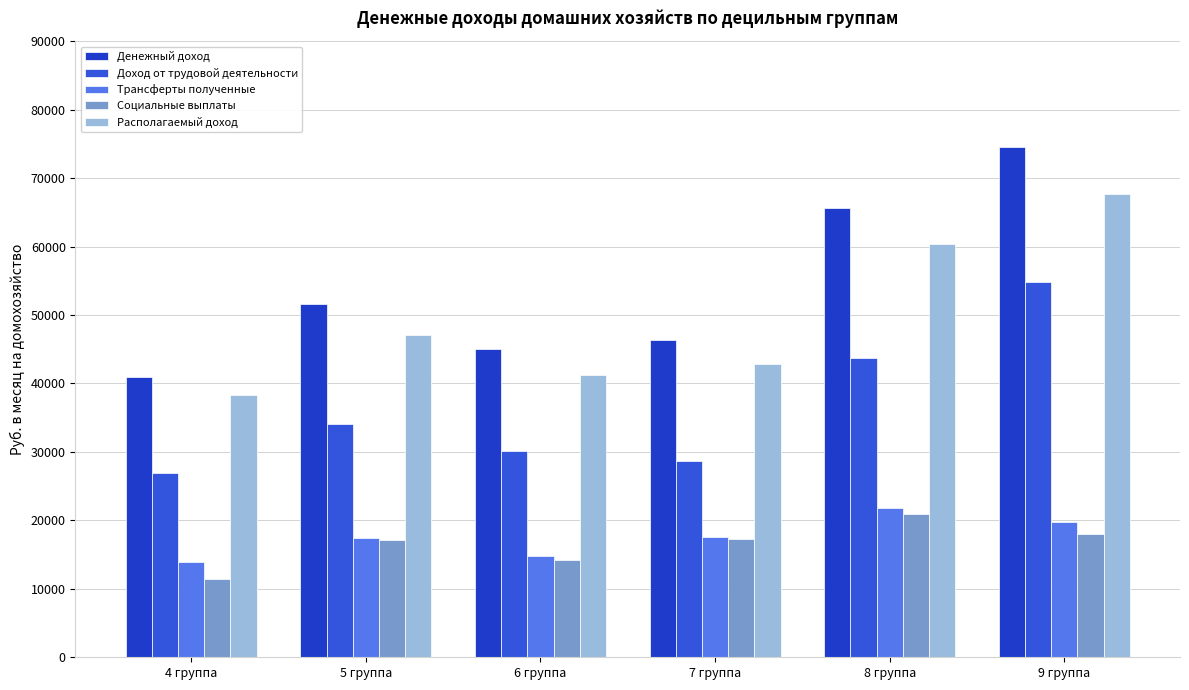

At 8 группа, list the series in order from smallest to largest.

Социальные выплаты, Трансферты полученные, Доход от трудовой деятельности, Располагаемый доход, Денежный доход